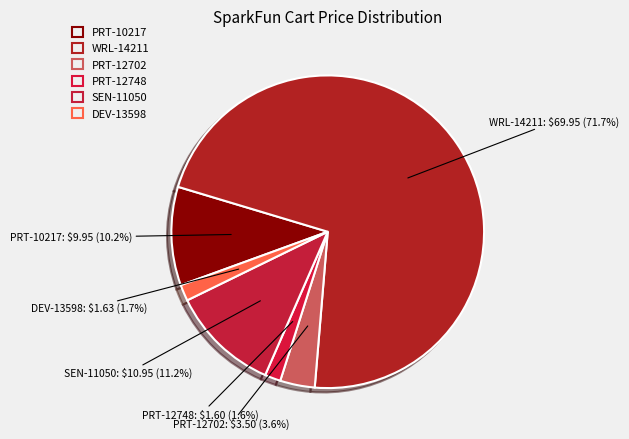

How many slices are in this pie chart?

6